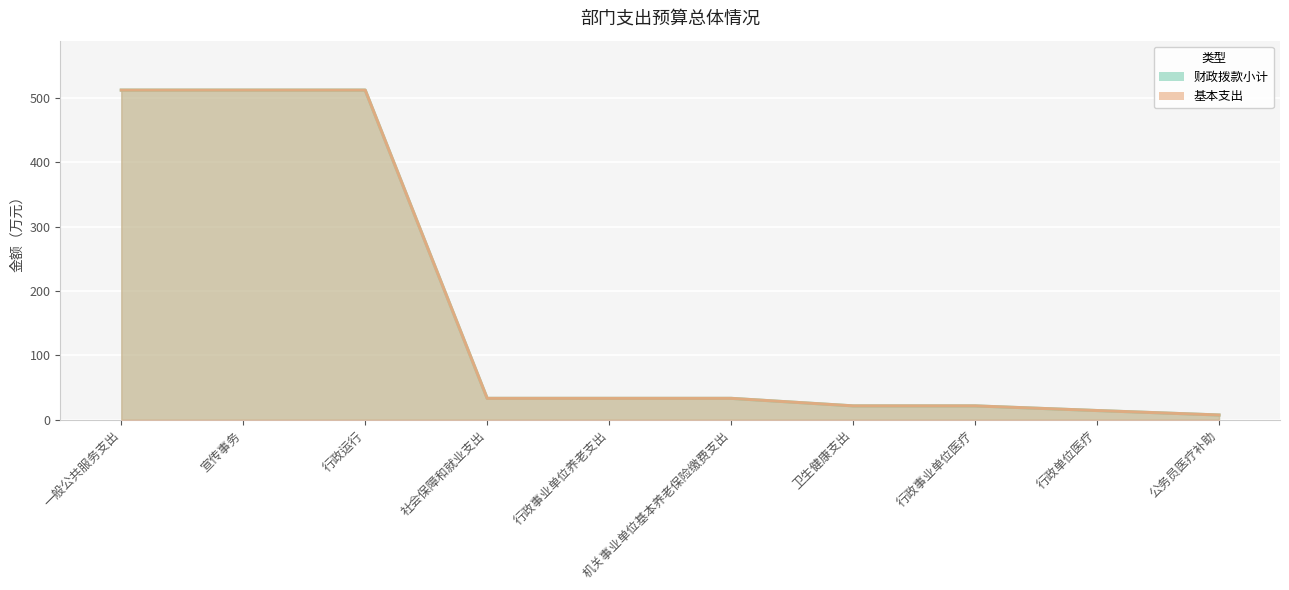

True or false: 基本支出 has a value of 33.1 at 行政事业单位养老支出.

True